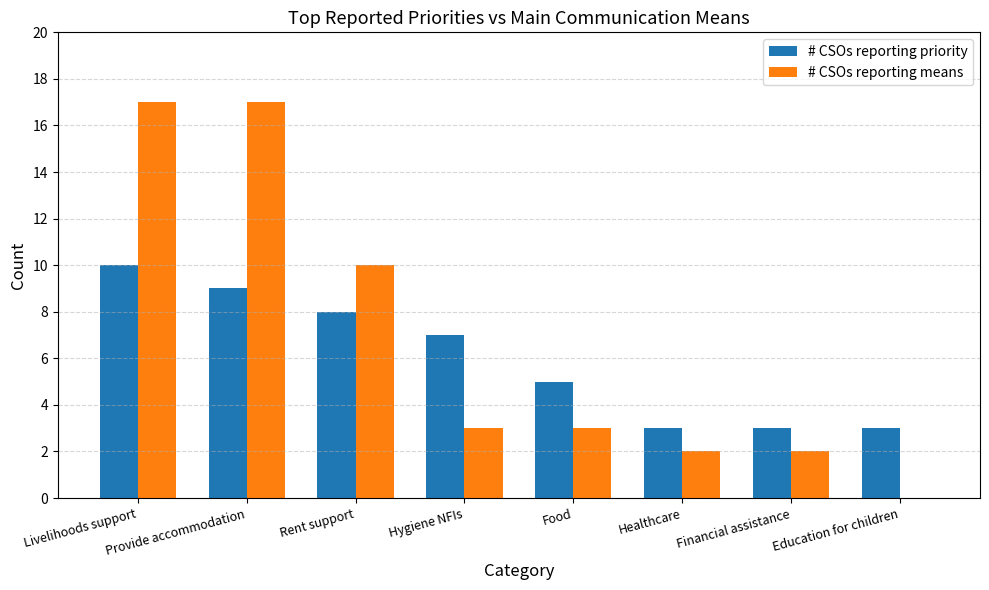

Where does the # CSOs reporting priority series first go above 7?

Livelihoods support